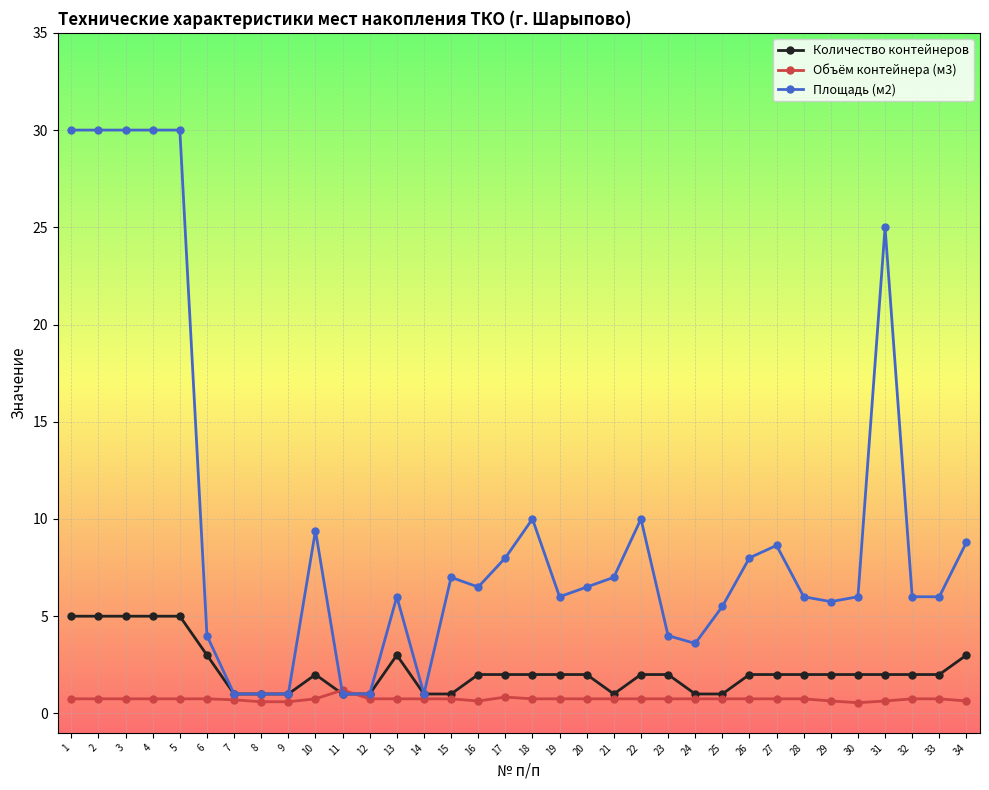

What is the value of the Площадь (м2) point at the 12th from the left?

1.0